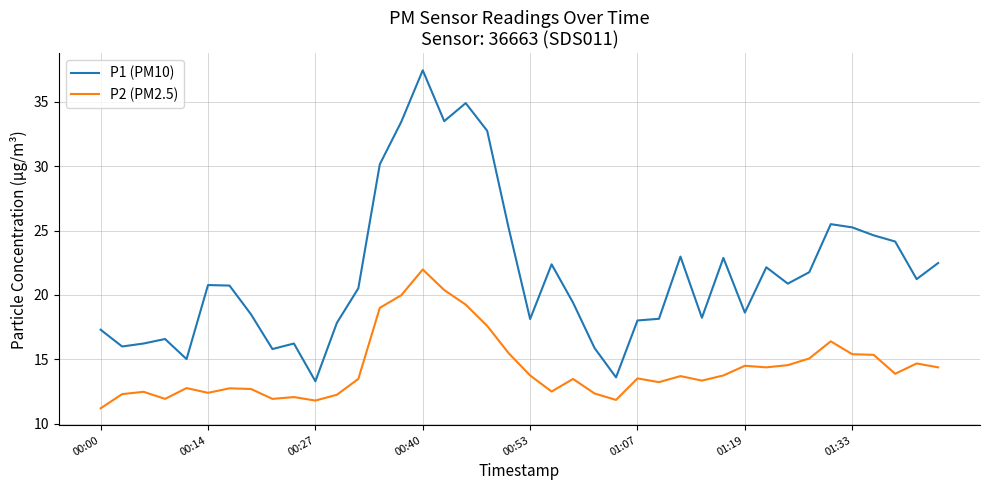

True or false: P2 (PM2.5) and P1 (PM10) intersect in this chart.

False